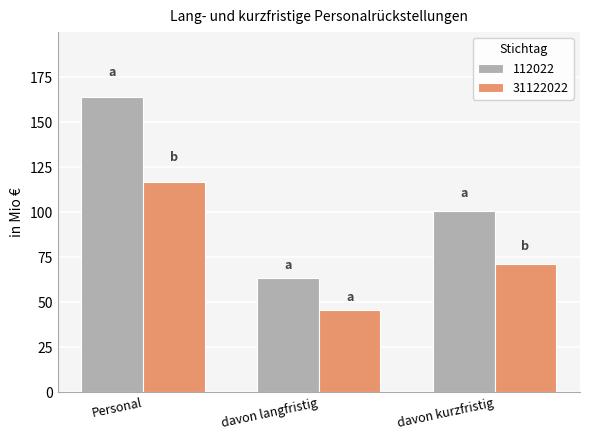

Does the chart contain any negative values?

No